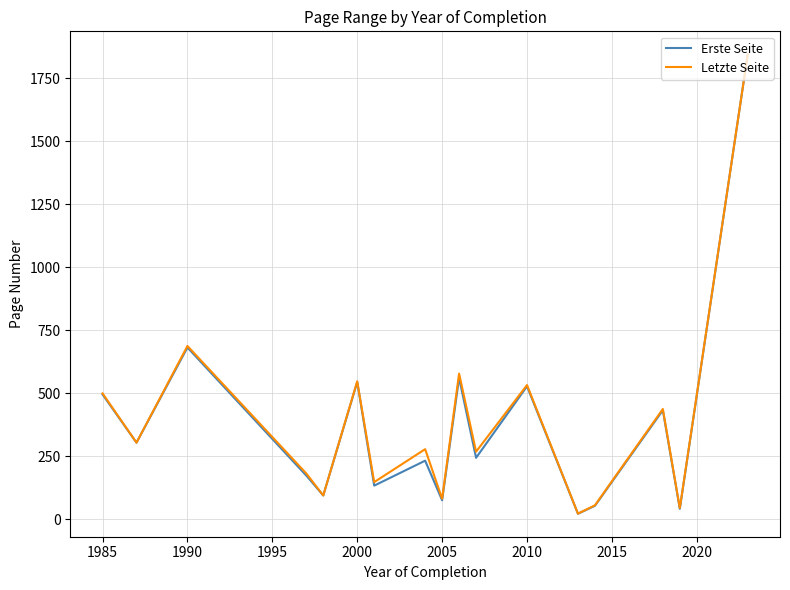

Which series has the widest spread of values?

Erste Seite